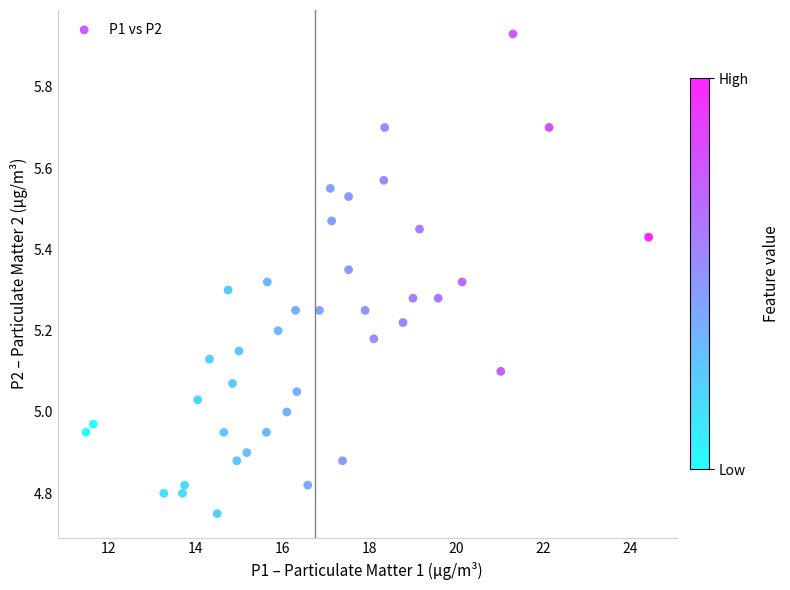

What is the range of X values (max minus min)?

12.9